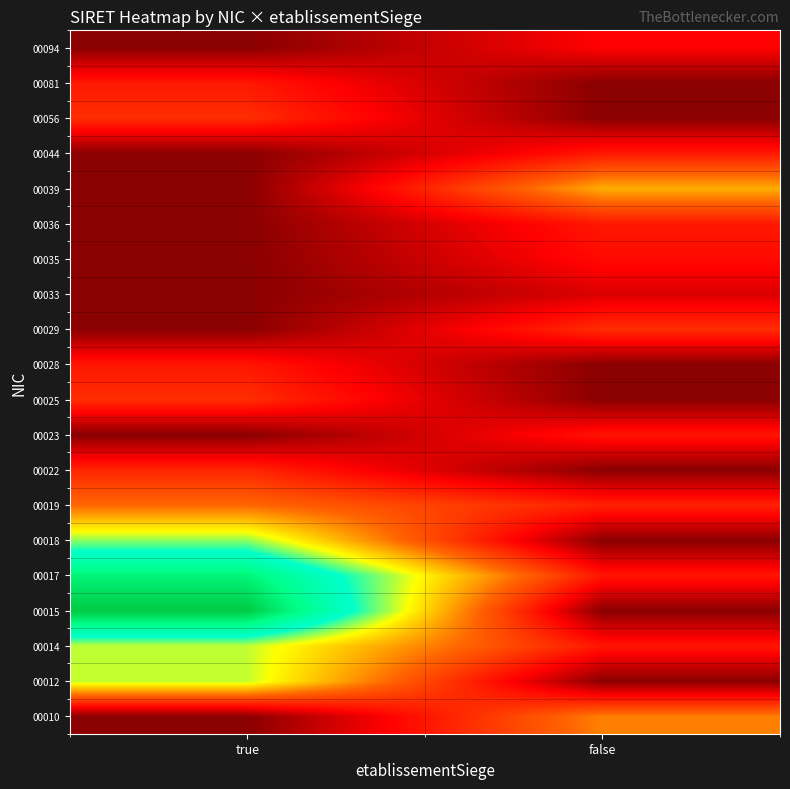

What is the difference between the highest and lowest values at false?

0.4